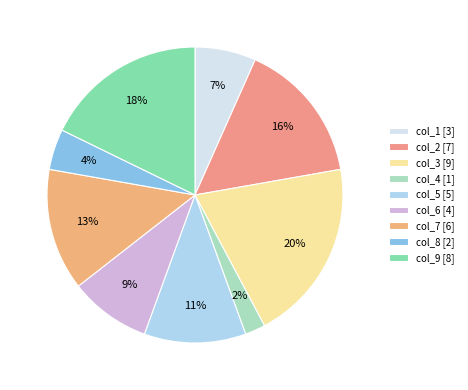

To the nearest percent, what is the combined percentage of col_1 and col_5?

18%